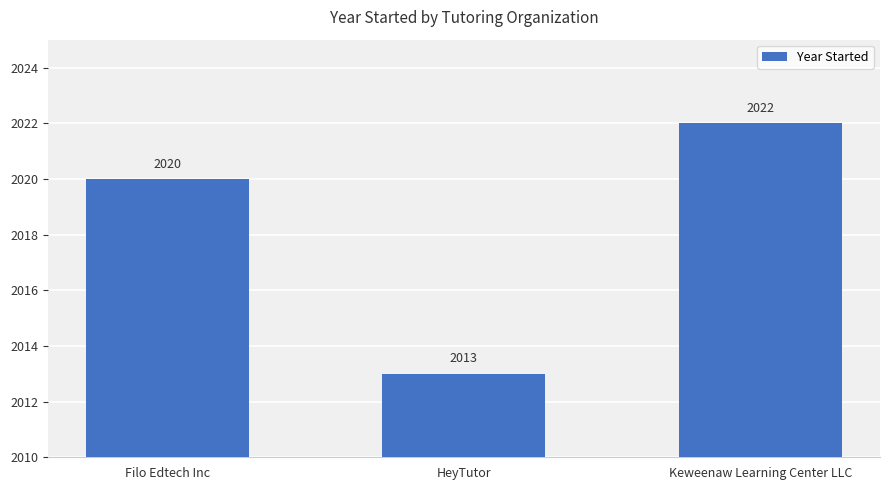

How many values are between 2013 and 2022?

3